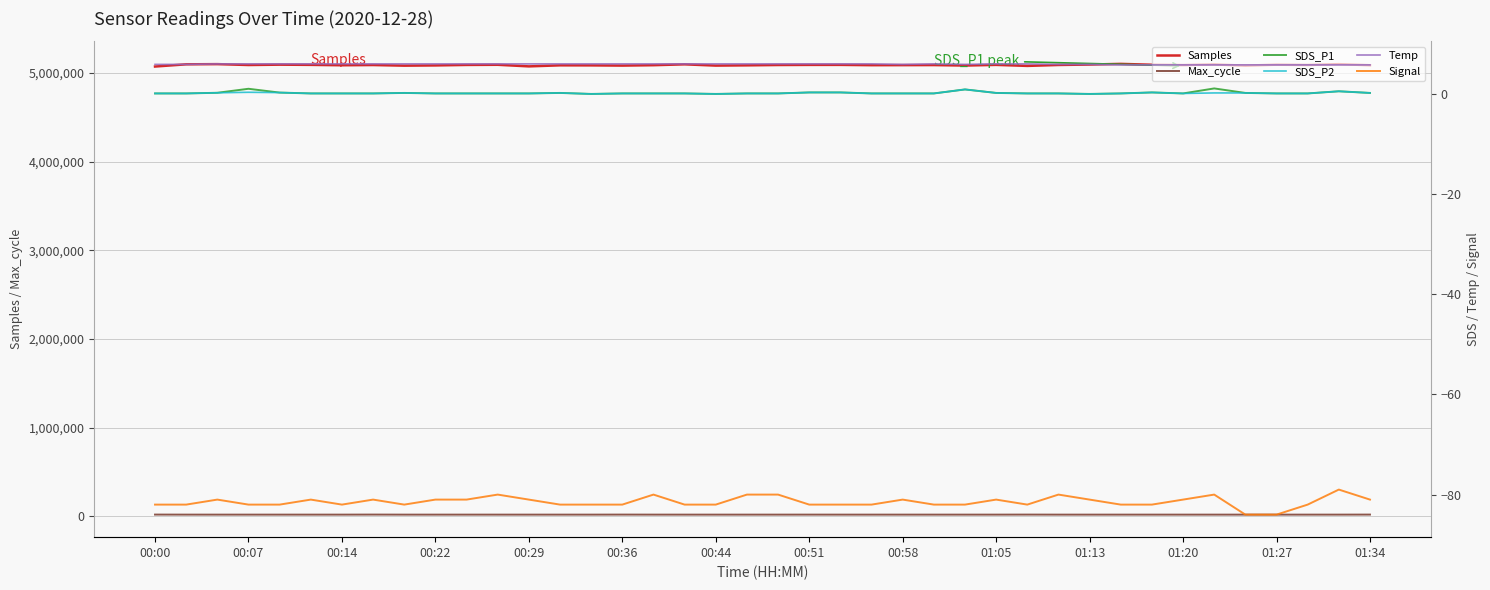

True or false: SDS_P1 and Temp cross at least once.

False